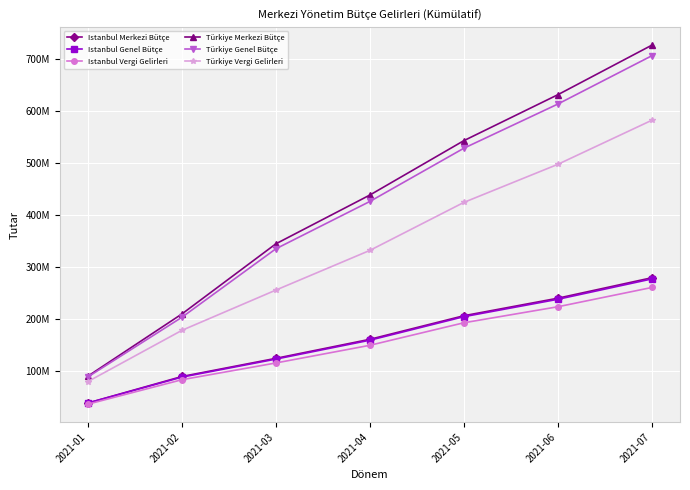

Does the chart have visible grid lines?

Yes